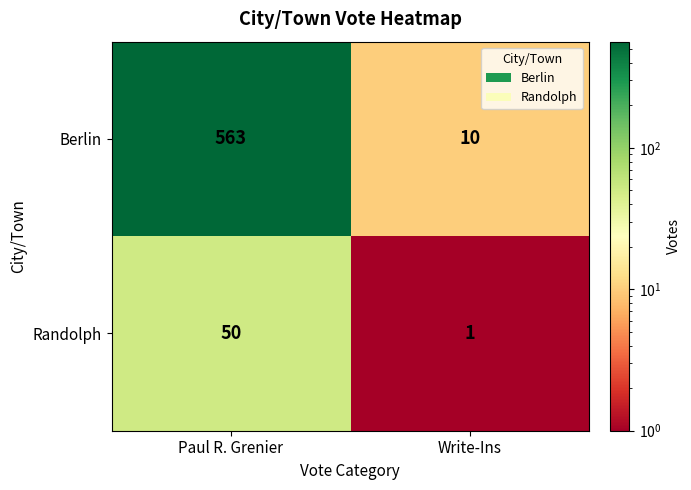

The value of Berlin at Write-Ins is 16. True or false?

False